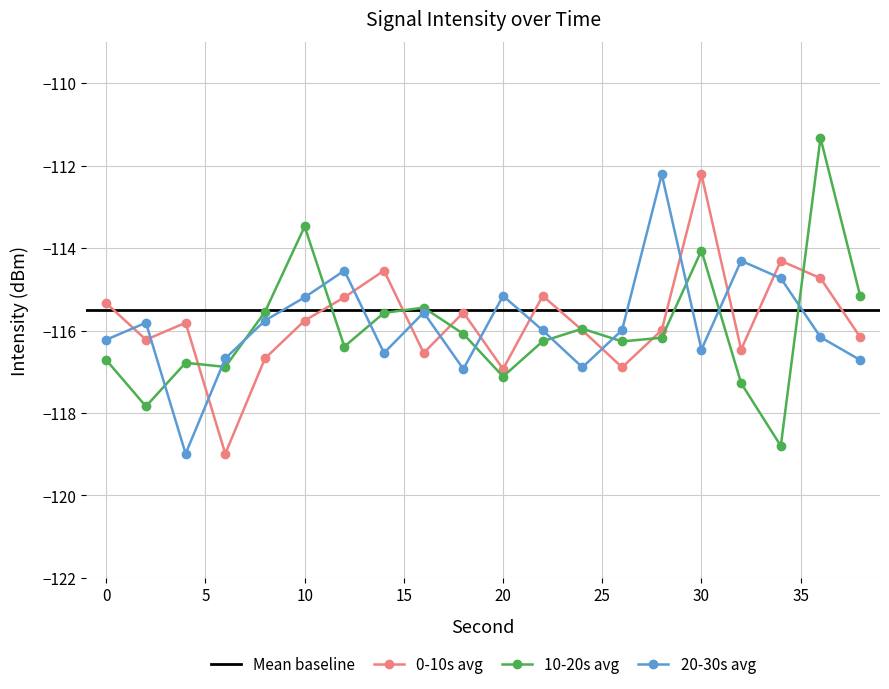

What is the difference between the maximum and minimum values in the 0-10s avg series?

6.8